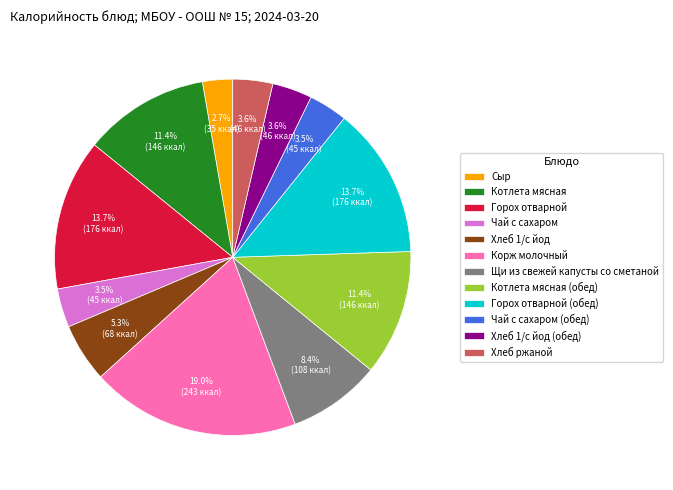

Is there any slice that represents more than half of the pie?

No